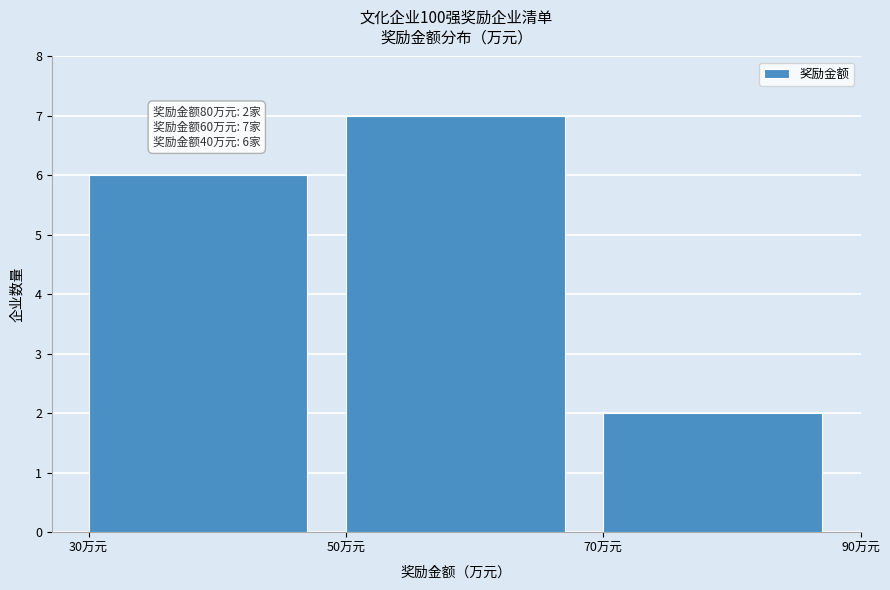

Which range on the x-axis has the tallest bar?

50 to 70